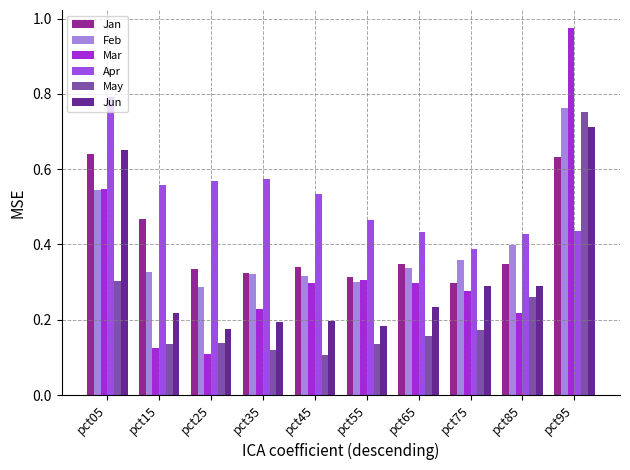

Which series has the widest spread of values?

Mar